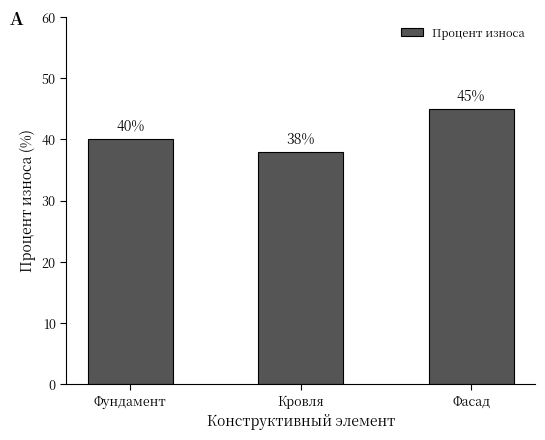

What is the label of the 3rd bar from the left?

Фасад